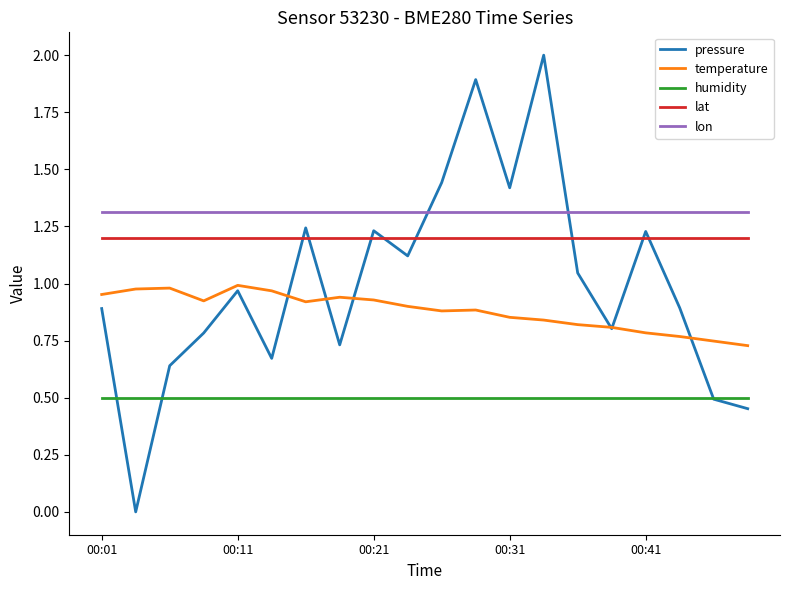

What is the maximum value shown in the chart?

2.0